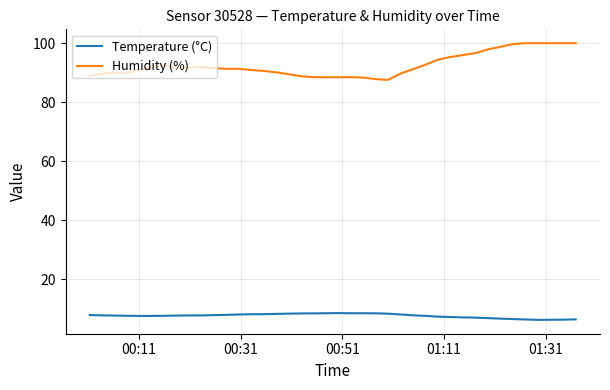

Rank the series by their average value, from lowest to highest.

Temperature (°C), Humidity (%)